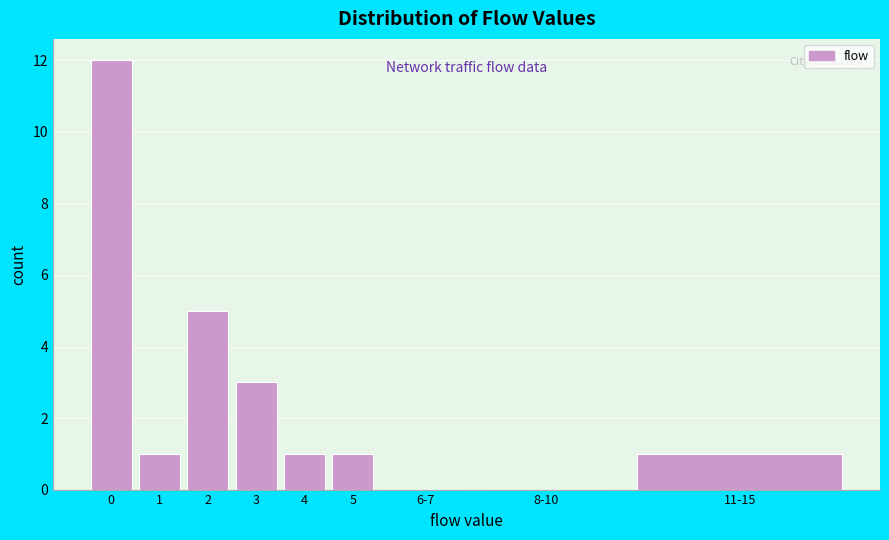

Reading left to right, transcribe all the data shown in this chart.

0=12	1=1	2=5	3=3	4=1	5=1	6-7=0	8-10=0	11-15=1